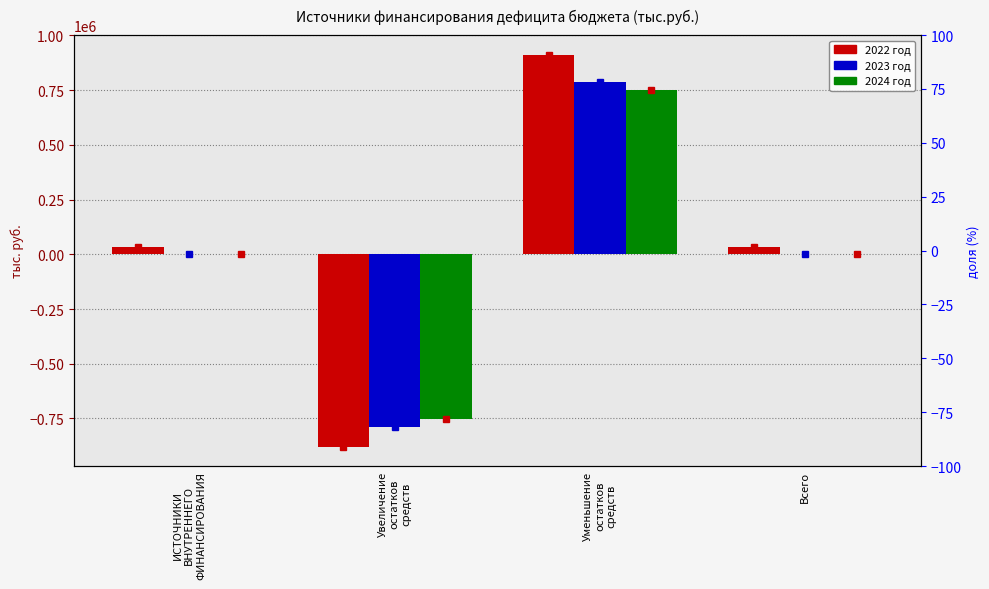

What is the value of the 2022 год bar at the 3rd from the left?

911674.2